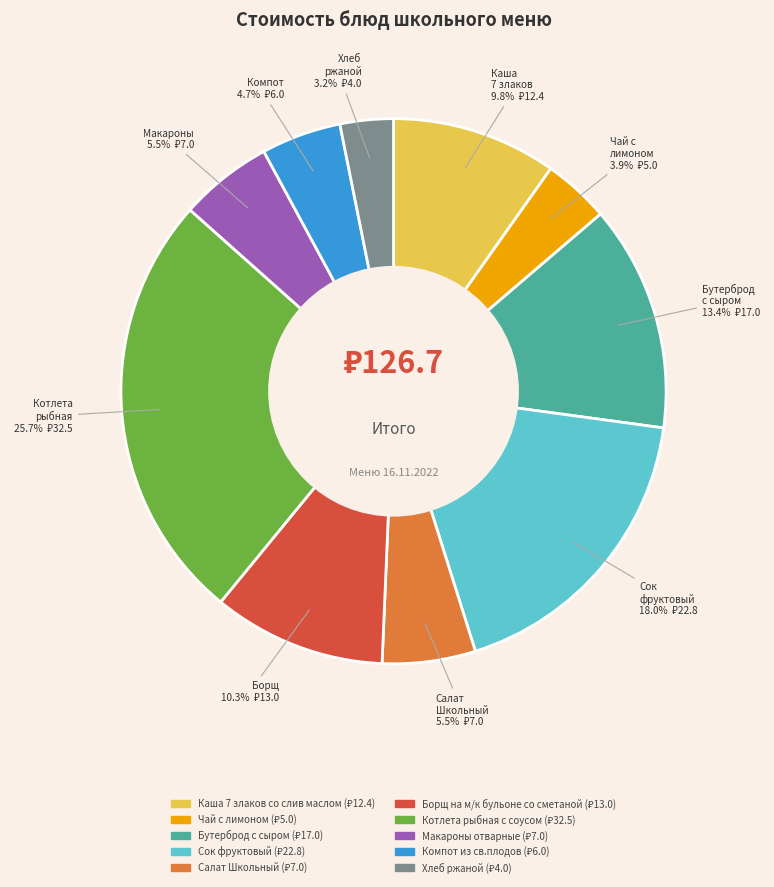

Does Компот из св.плодов account for over 50% of the chart?

No